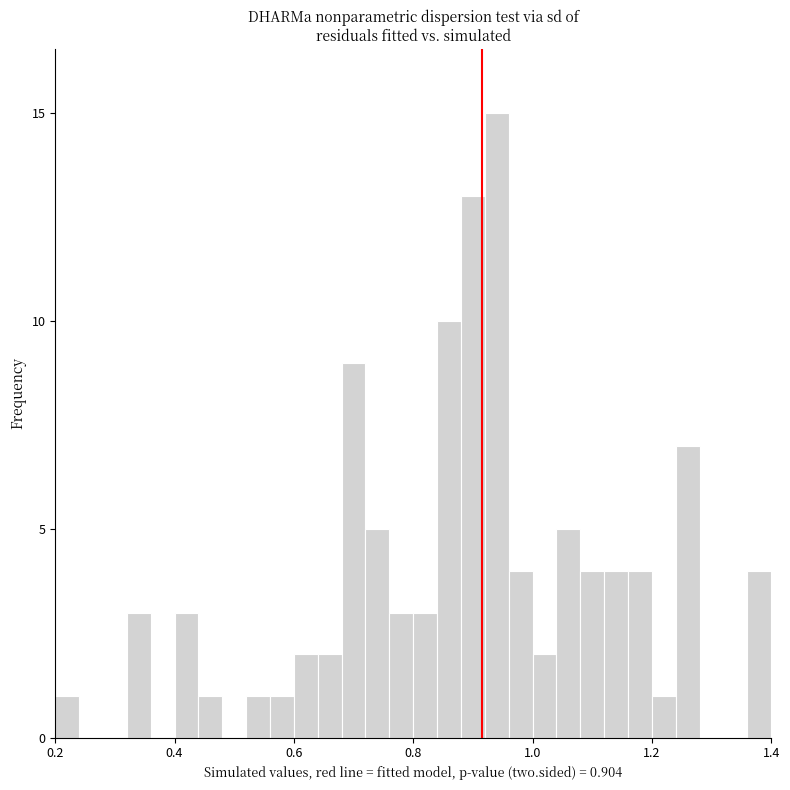

Read against the x-axis, roughly where is the centre of the tallest bar?

0.94